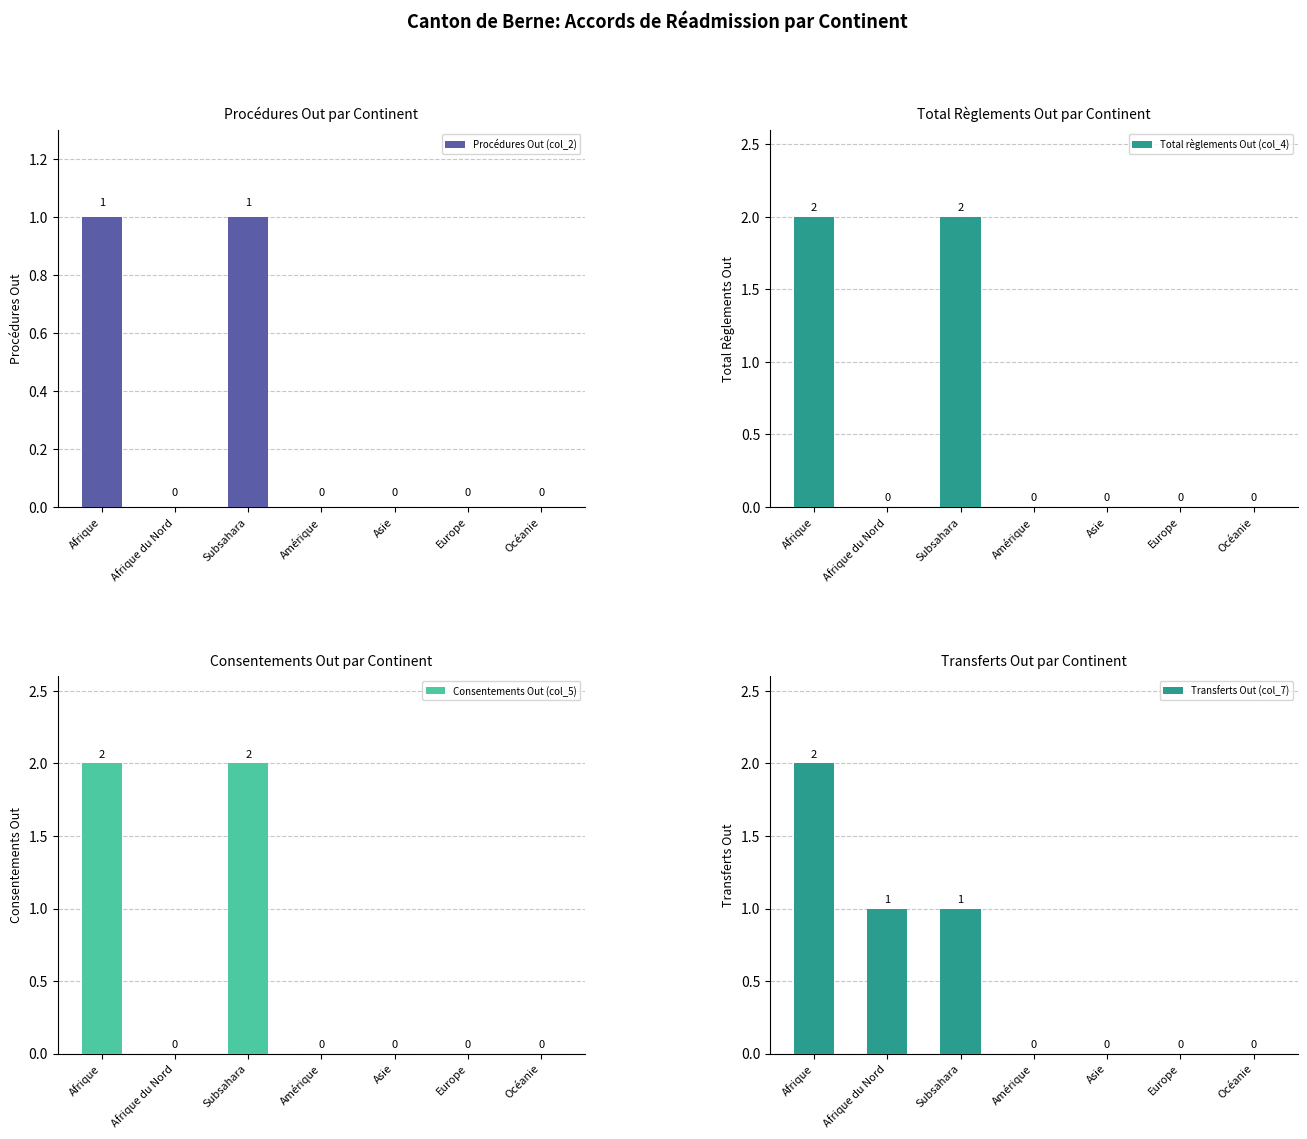

At Subsahara, list the series in order from smallest to largest.

Procédures Out (col_2), Transferts Out (col_7), Total règlements Out (col_4), Consentements Out (col_5)